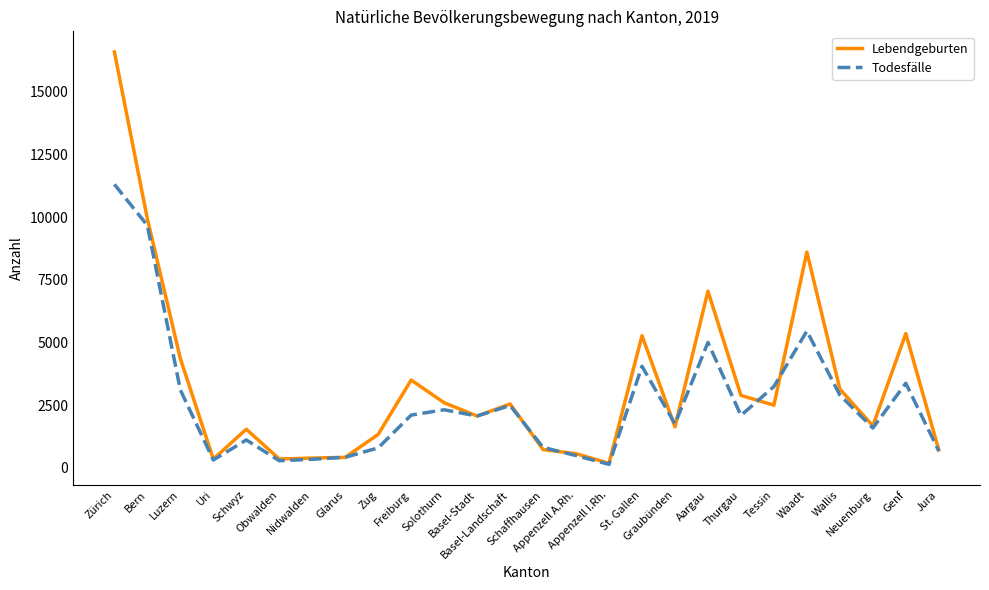

What is the difference between the highest and lowest values at Basel-Stadt?

3